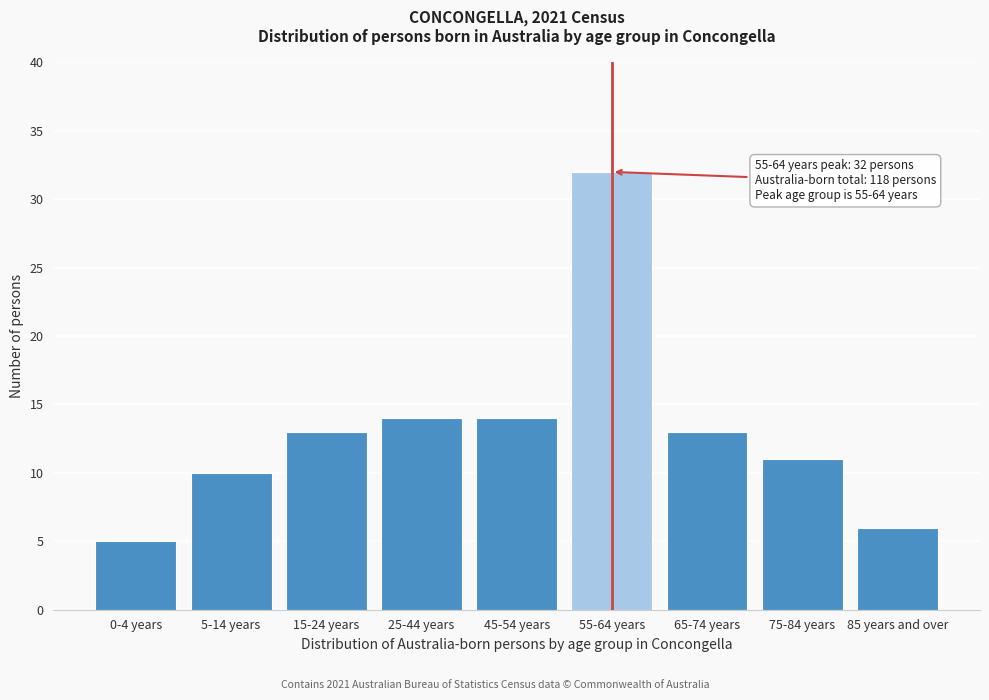

Reading left to right, extract all data points from this chart.

0-4 years=5	5-14 years=10	15-24 years=13	25-44 years=14	45-54 years=14	55-64 years=32	65-74 years=13	75-84 years=11	85 years and over=6